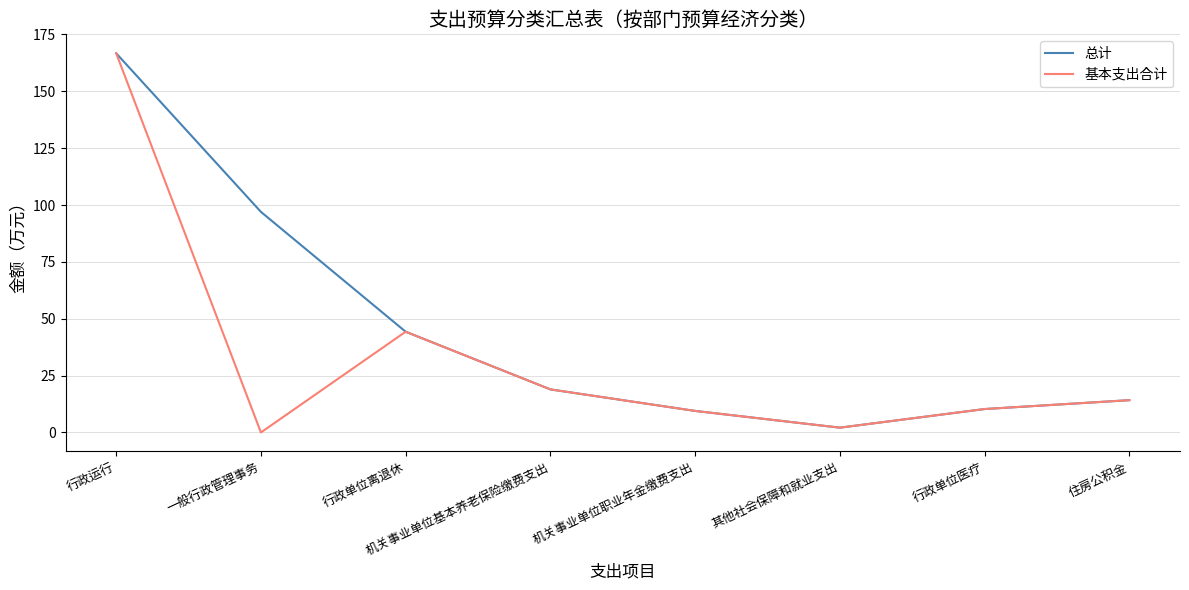

At how many categories does at least one series exceed 42?

3